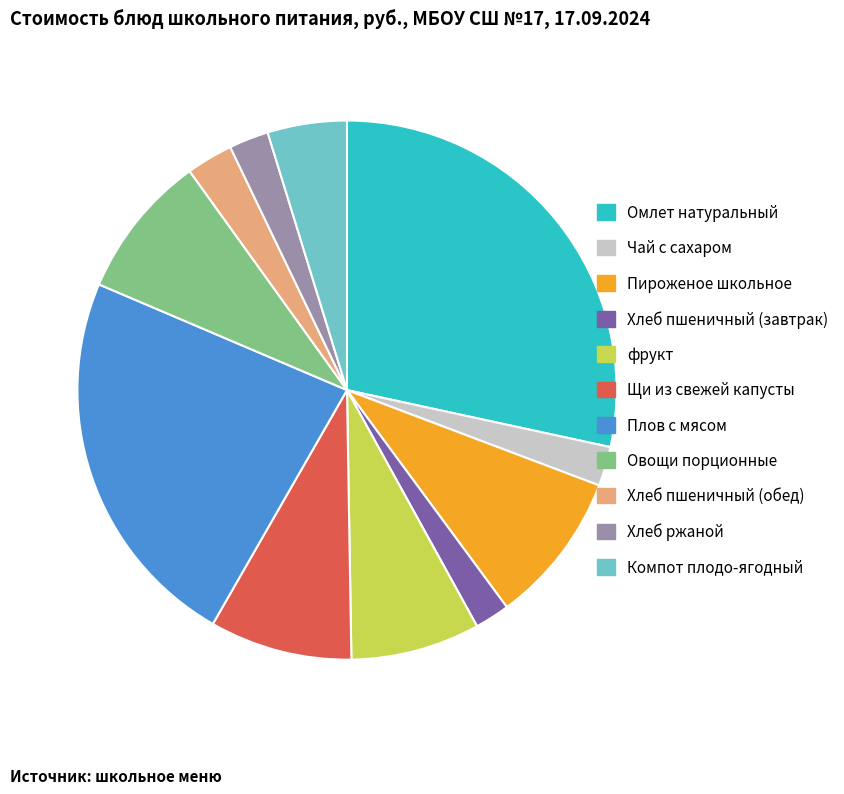

Is it true that фрукт is 15% of the pie?

False